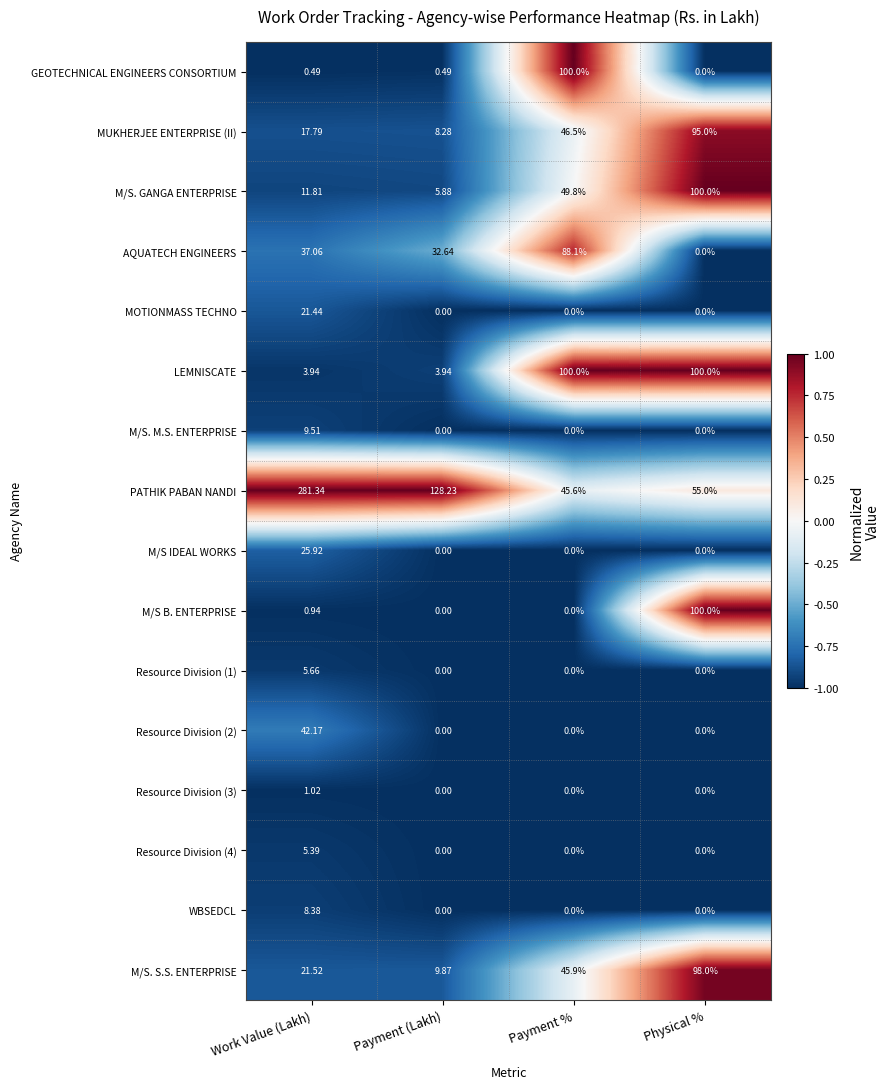

At which label is M/S B. ENTERPRISE closest to 50?

Work Value (Lakh)